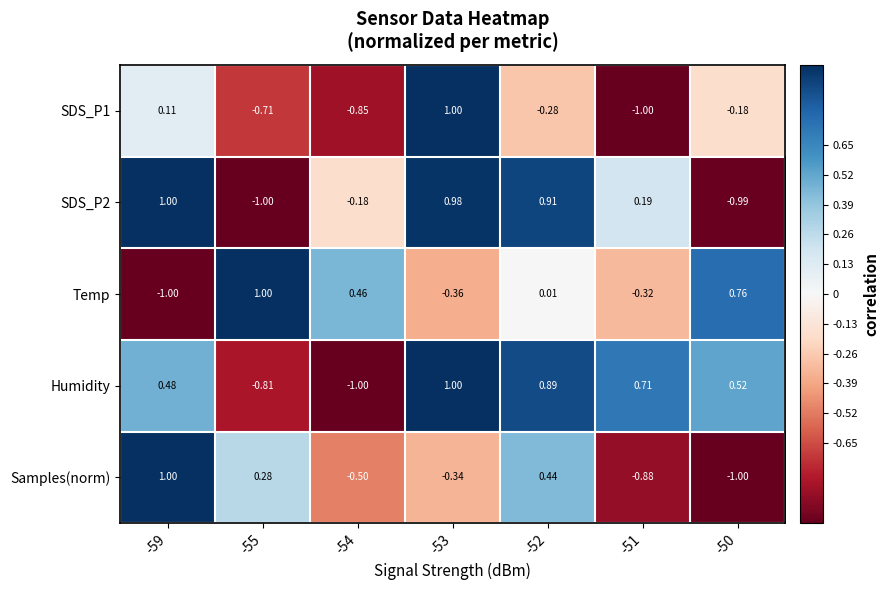

What is the greatest value displayed?

1.0